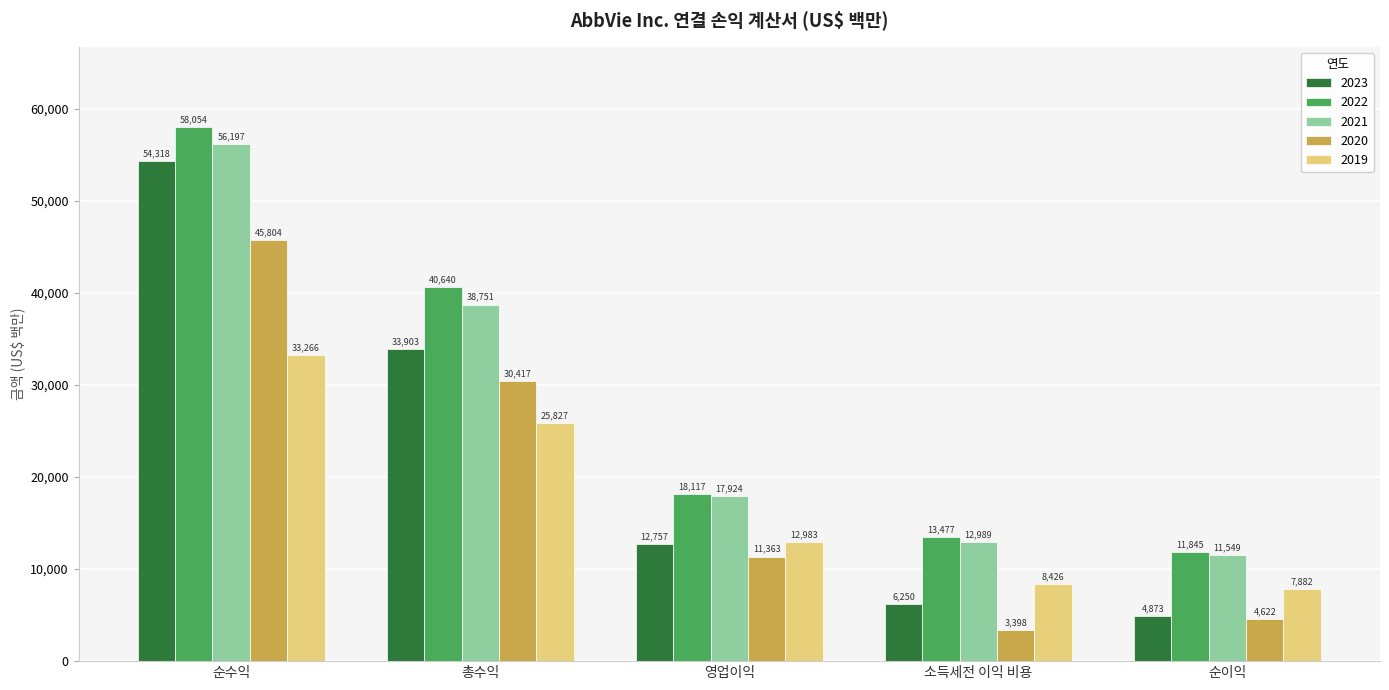

How many series are shown in this chart?

5